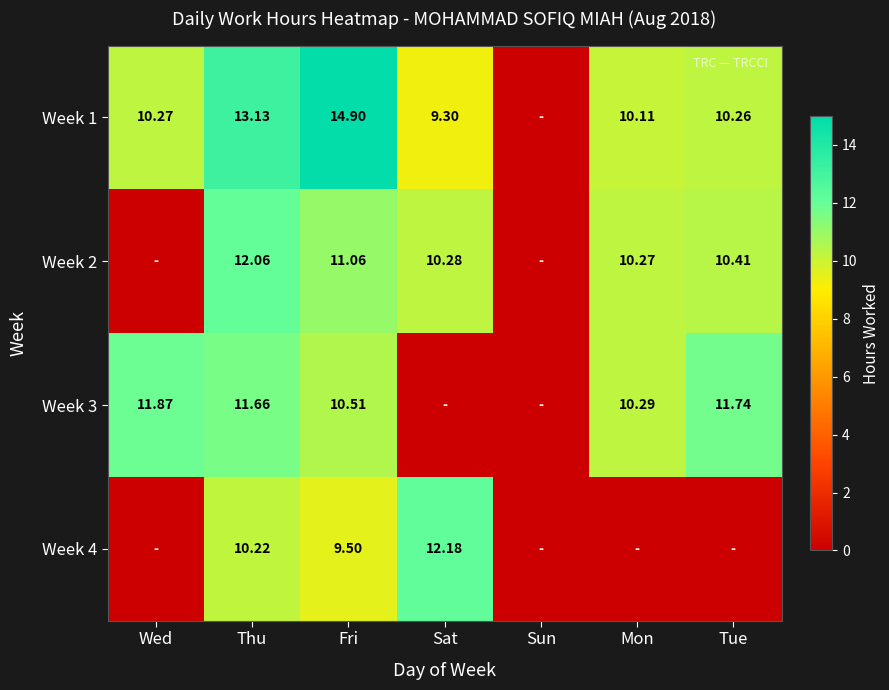

Is the value of Week 3 at Wed greater than the value of Week 4 at Fri?

Yes